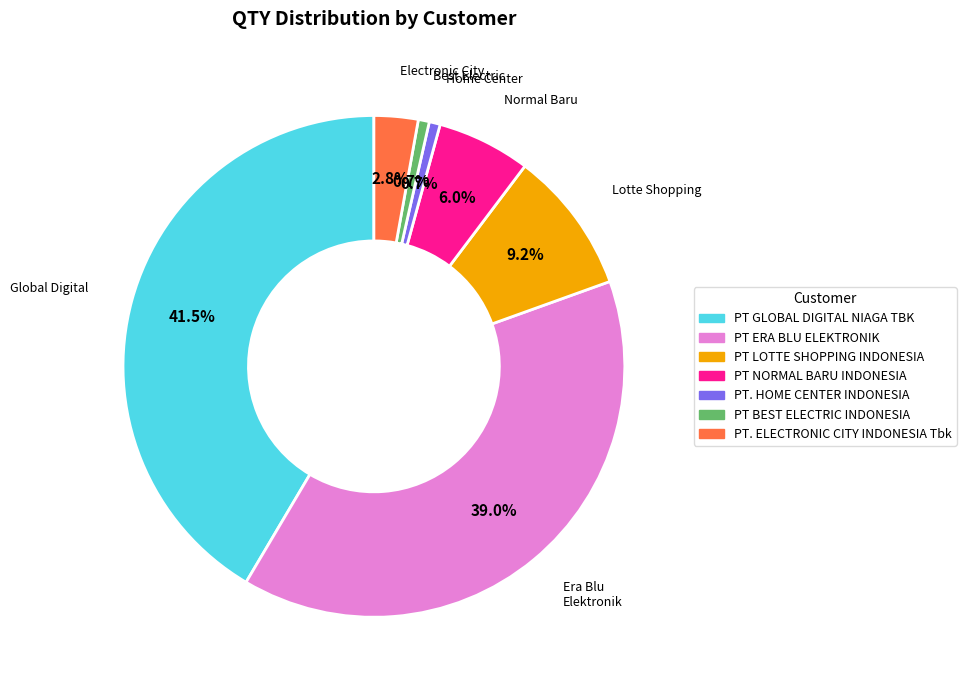

True or false: PT BEST ELECTRIC INDONESIA accounts for 1% of the total.

True